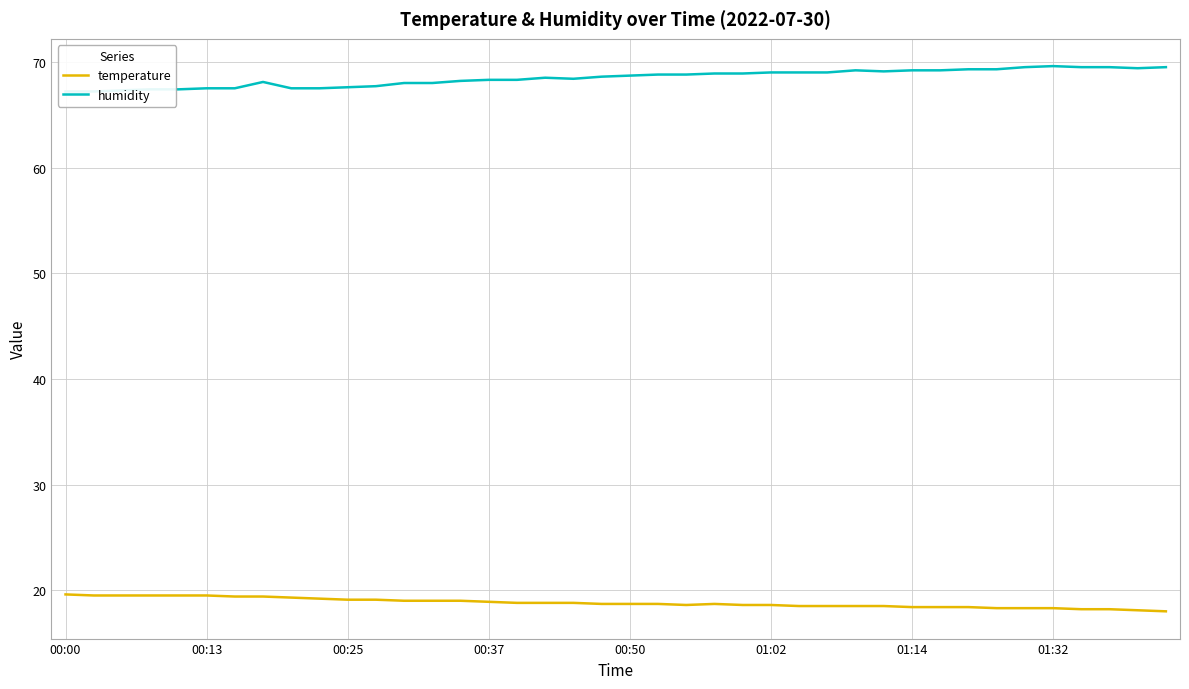

The temperature series shows 19.5 at 00:13. True or false?

True